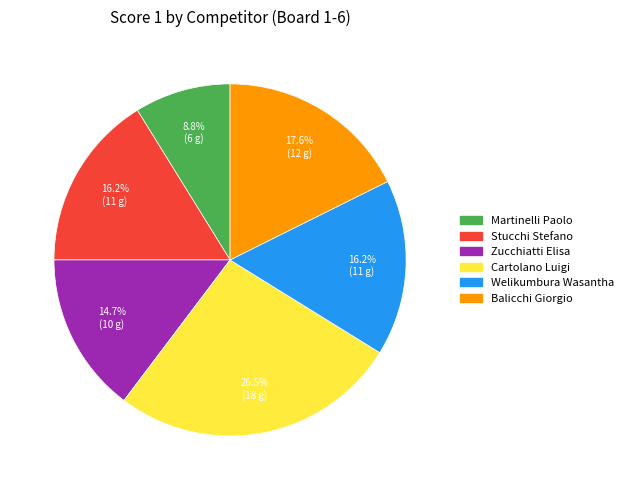

Which slice is the smallest?

Martinelli Paolo